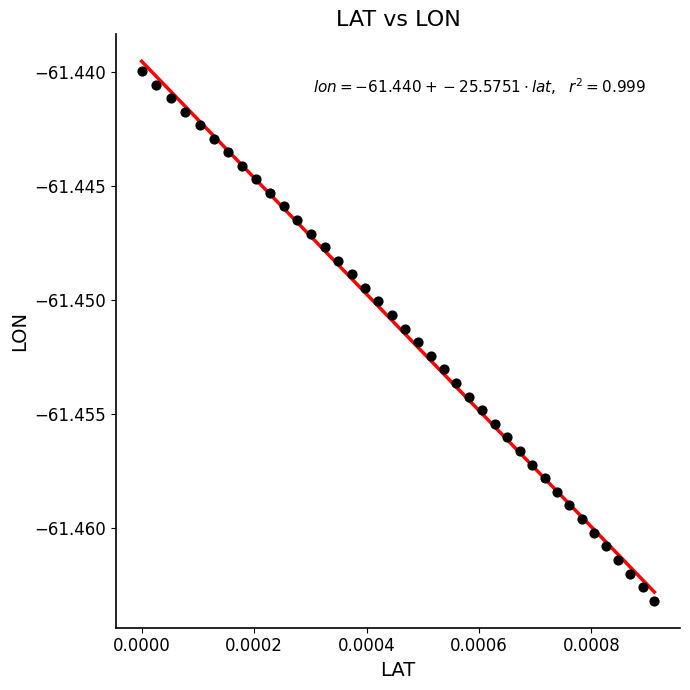

How many points are shown in the scatter plot?

40